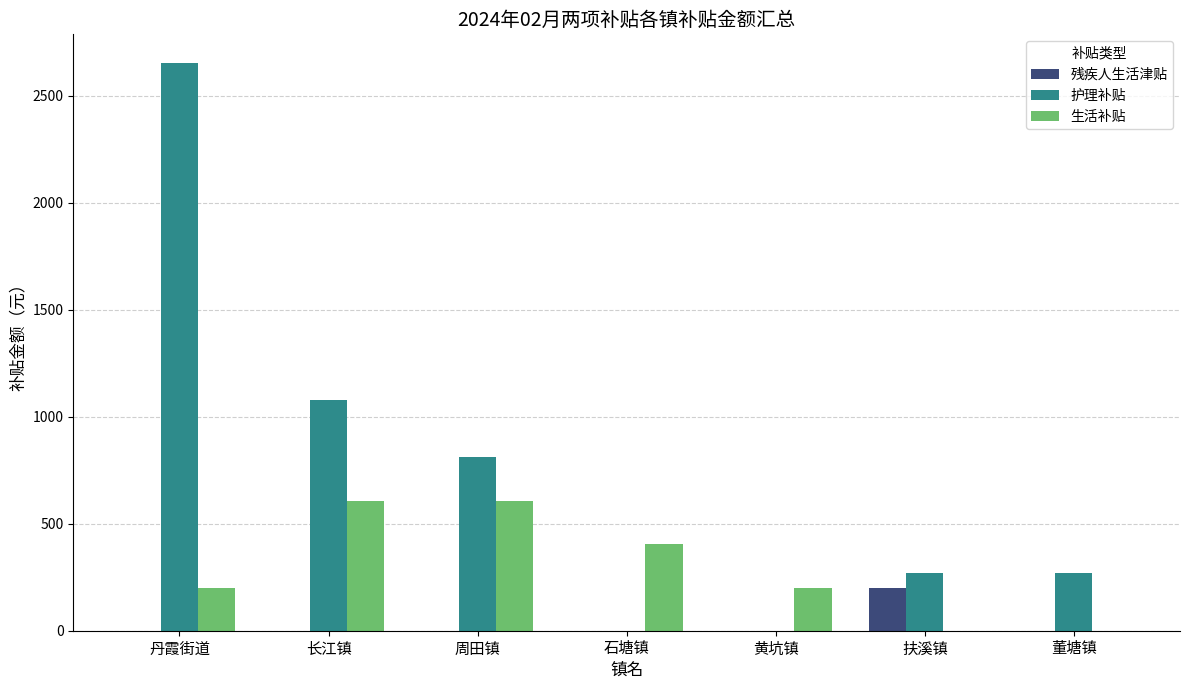

What is the maximum value shown in the chart?

2655